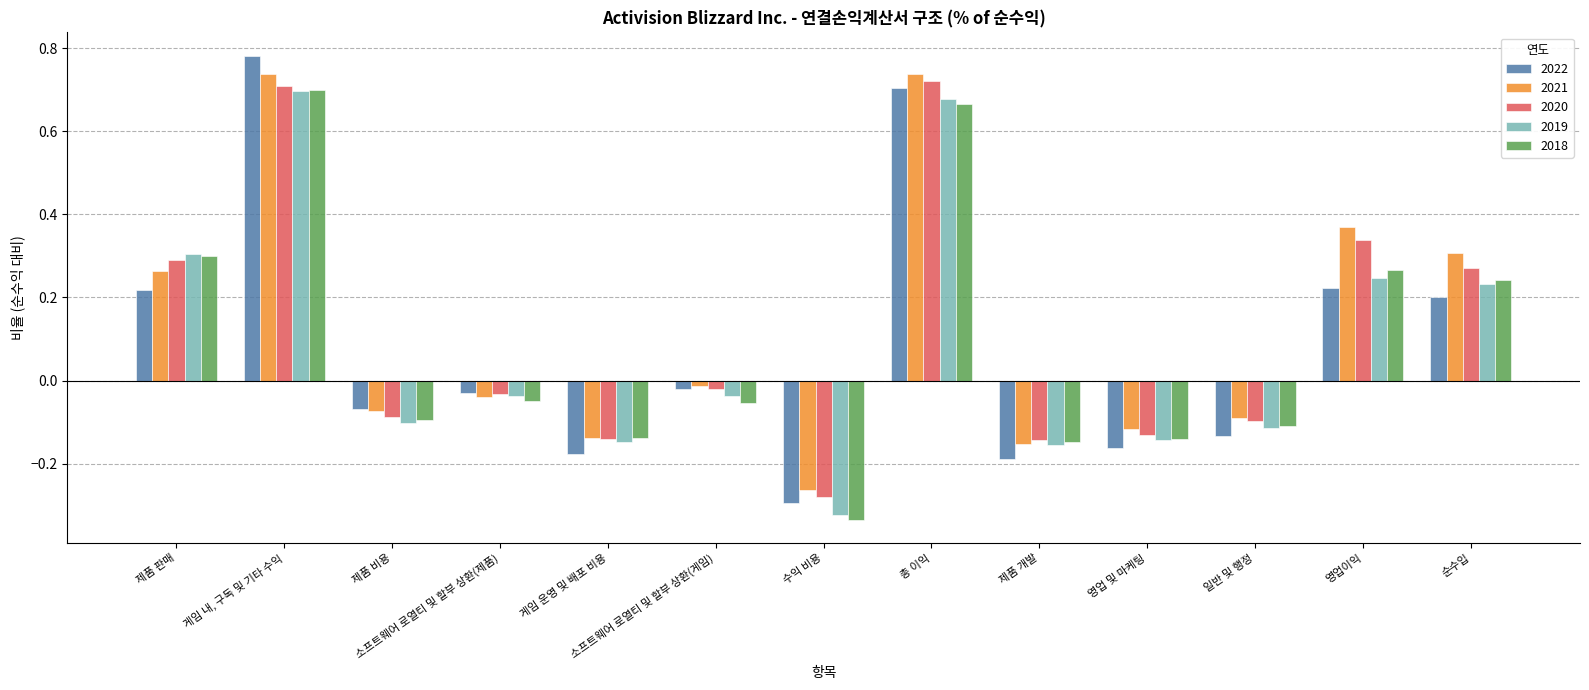

Is the value of 2018 at 게임 내, 구독 및 기타 수익 greater than the value of 2020 at 총 이익?

No